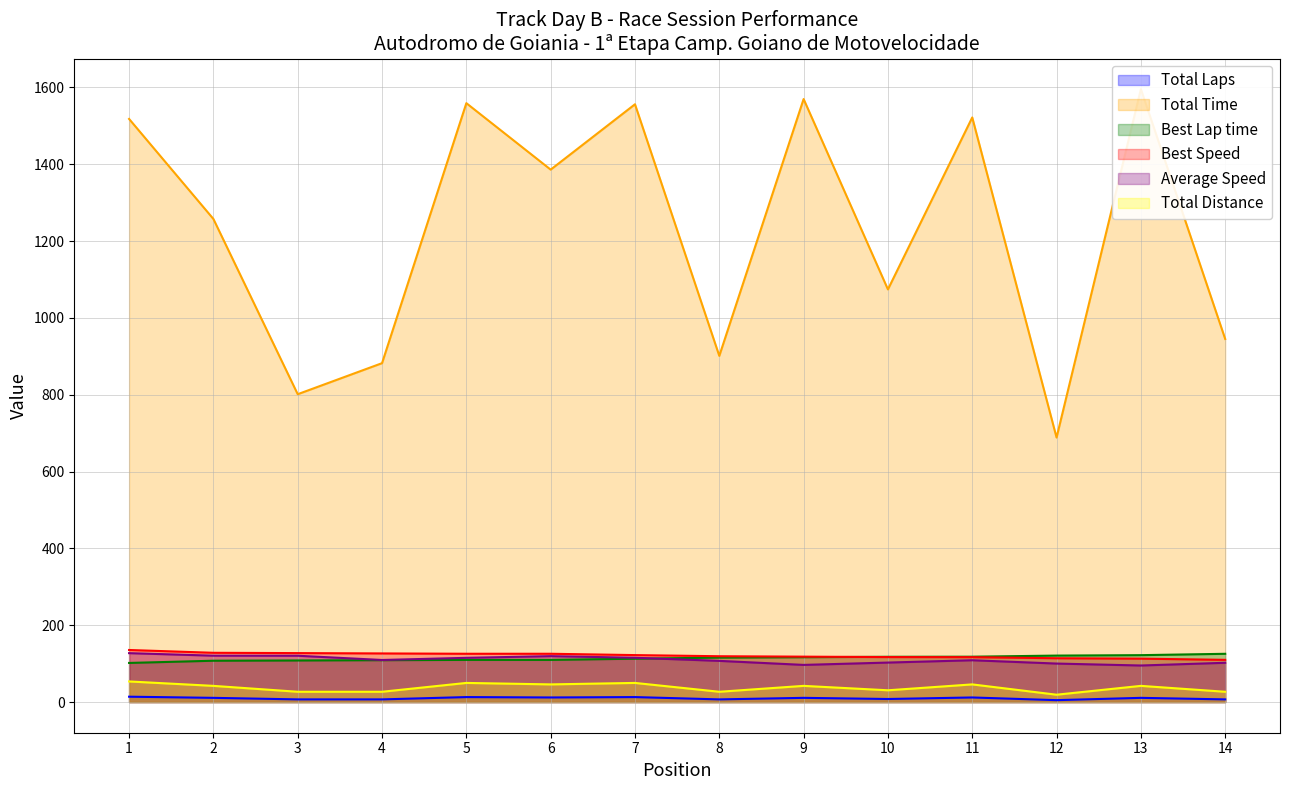

List the series in order of their peak value, highest first.

Total Time, Best Speed, Average Speed, Best Lap time, Total Distance, Total Laps